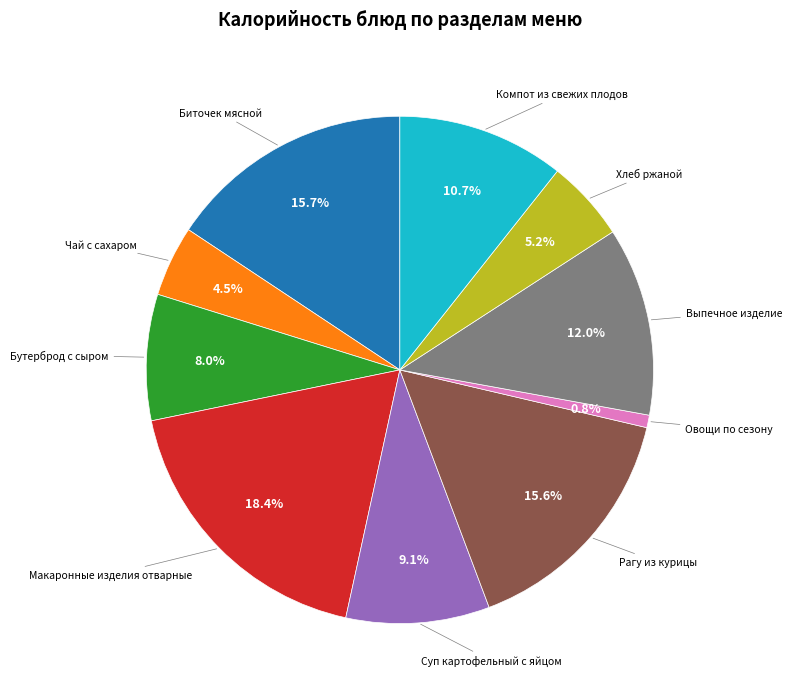

Is there any slice that represents more than half of the pie?

No